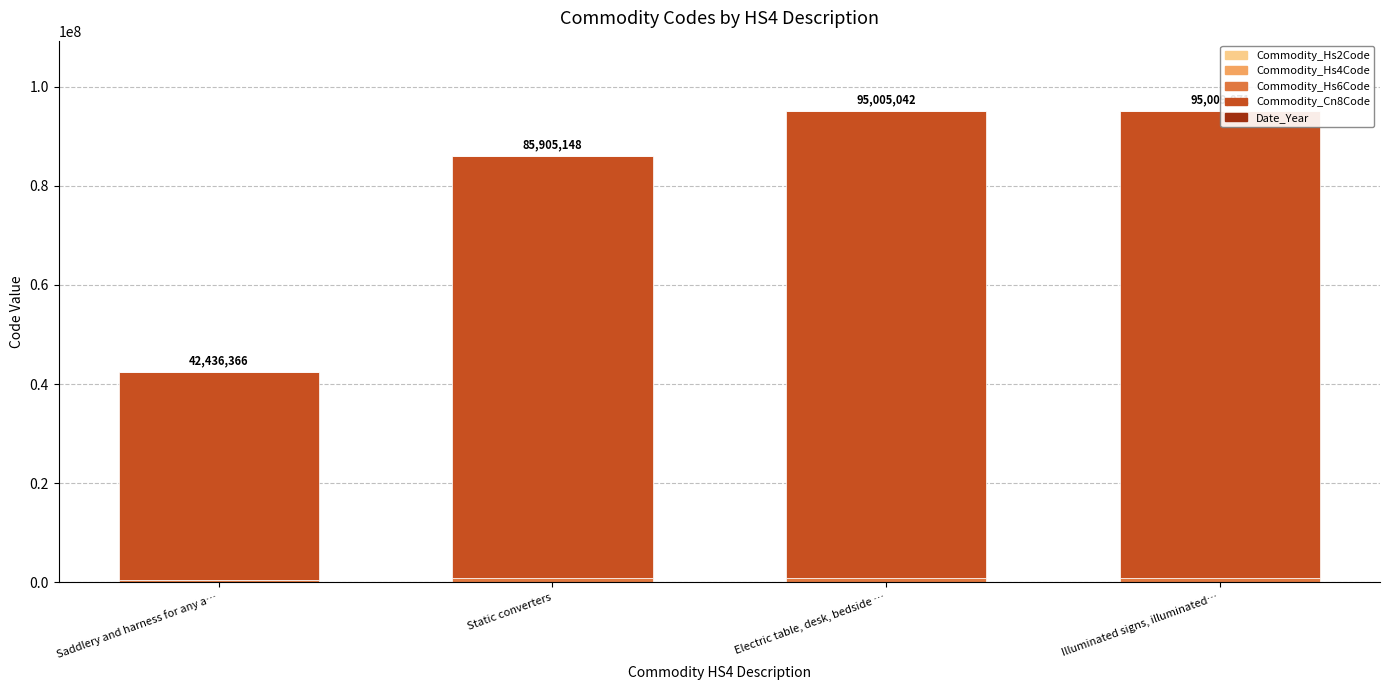

The Date_Year series shows 990 at Saddlery and harness for any a…. True or false?

False